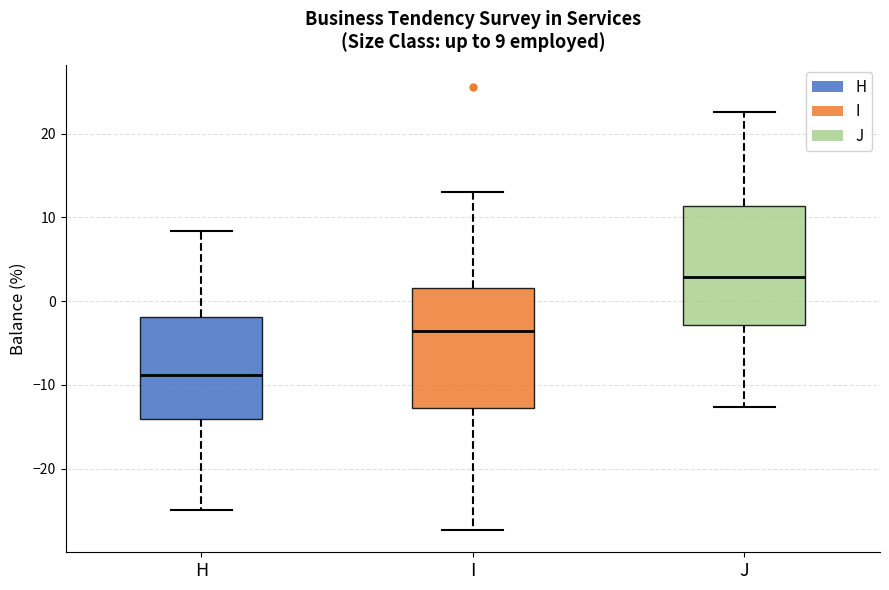

Which box's median line is the lowest?

H